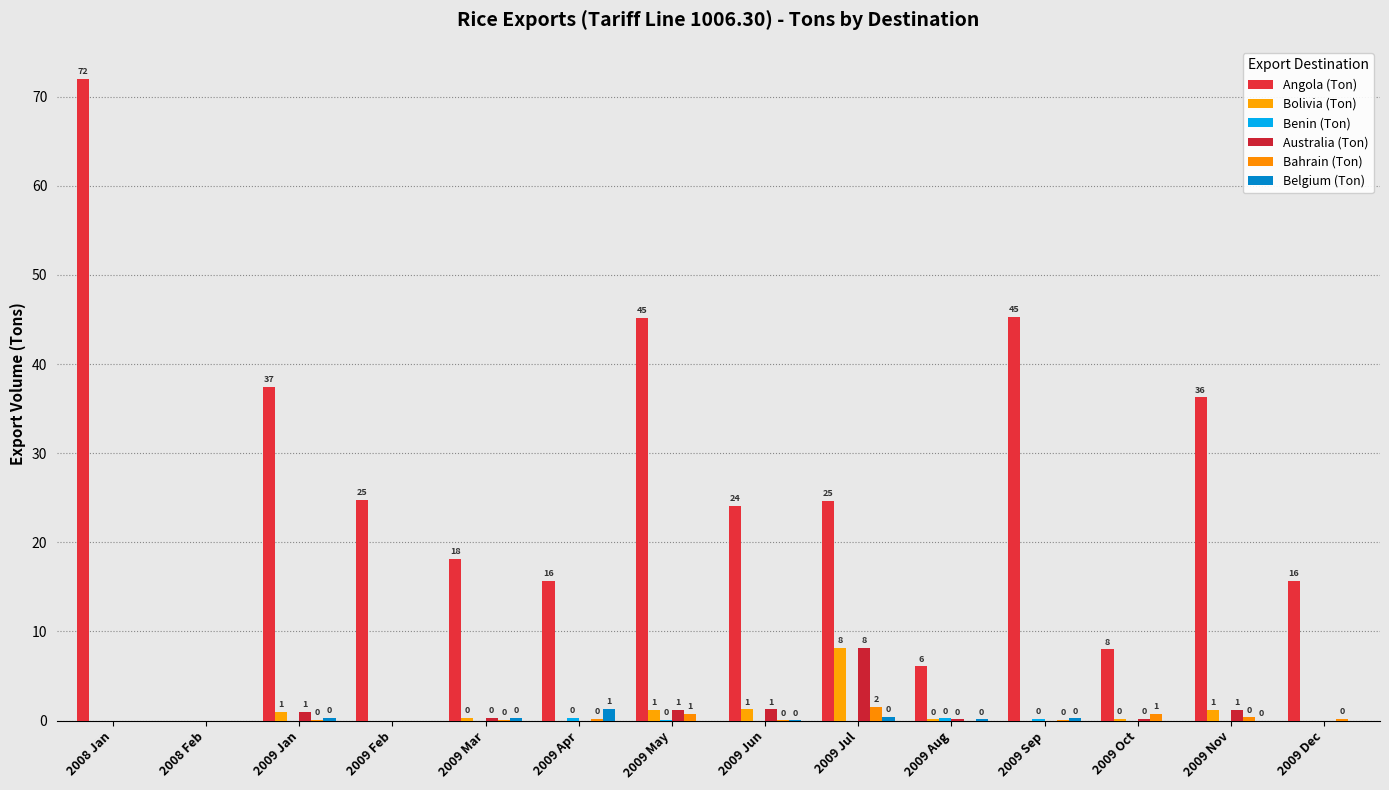

Is it true that Angola (Ton) equals 0.0 at 2008 Feb?

True